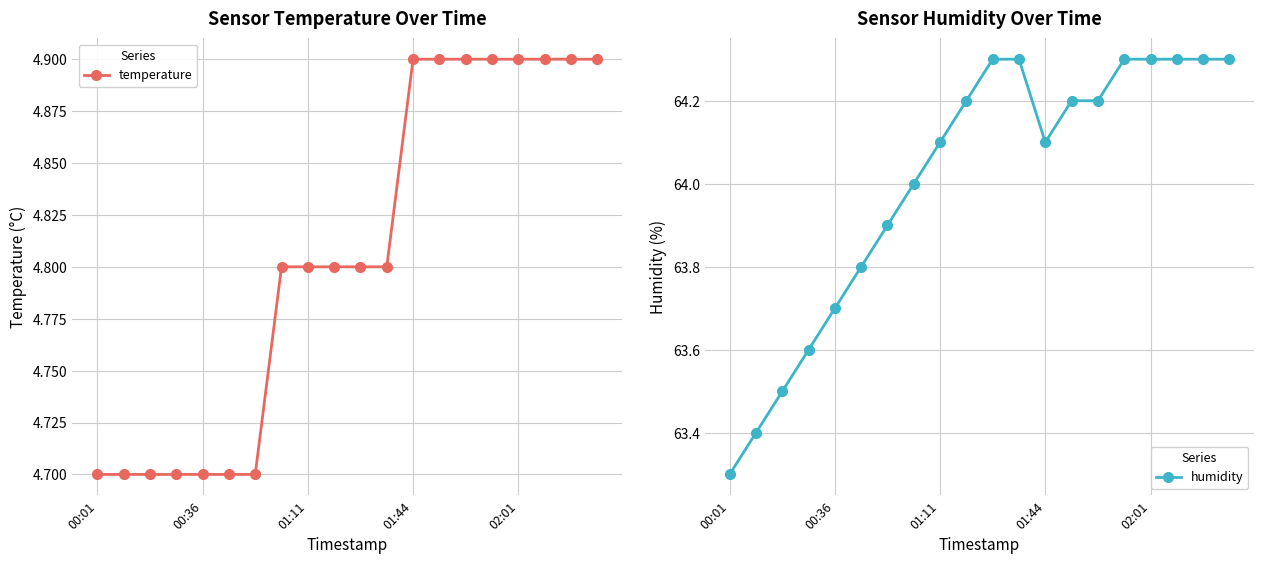

What is the approximate value of temperature at 02:01?

4.9